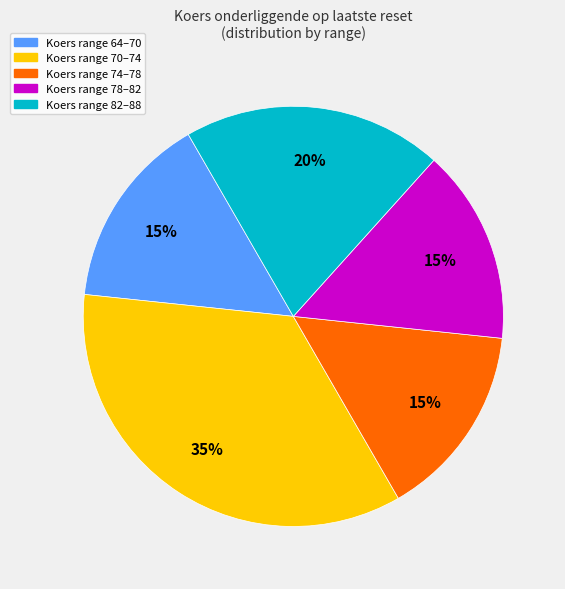

Does any single category account for the majority?

No